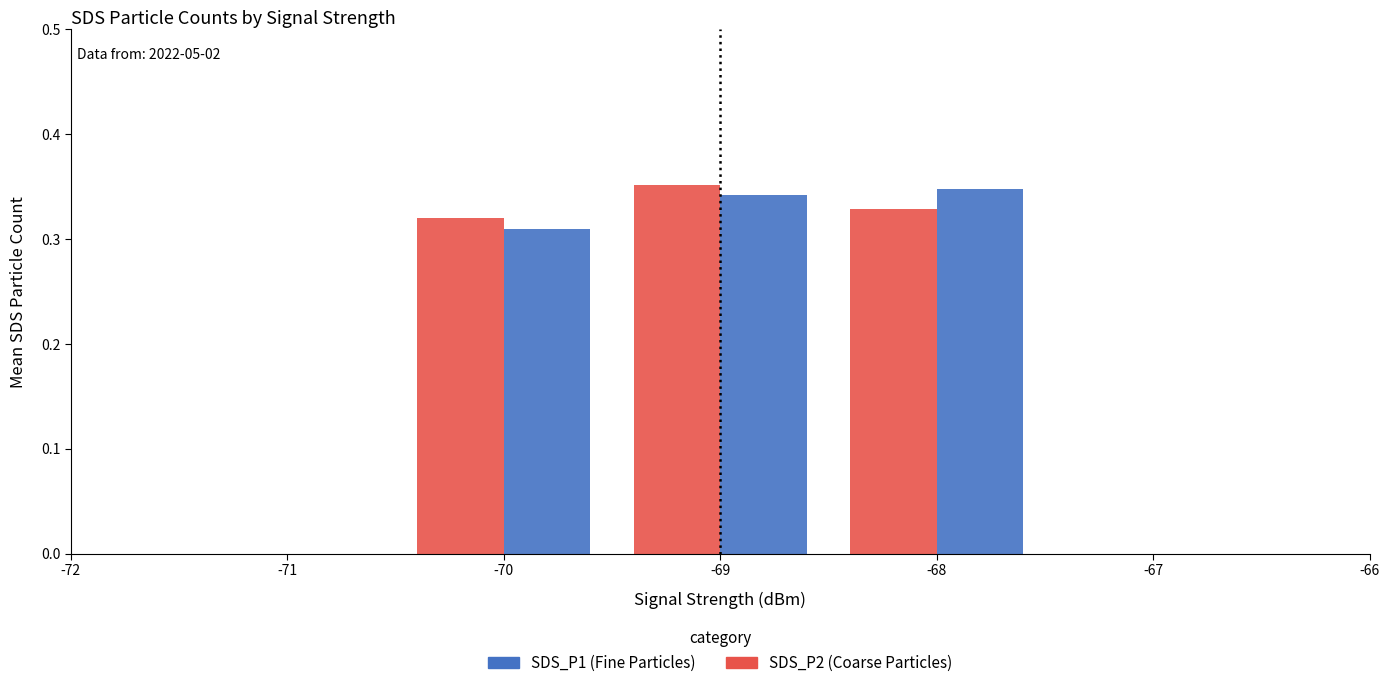

The SDS_P1 (Fine Particles) series shows 0.1 at -69. True or false?

False